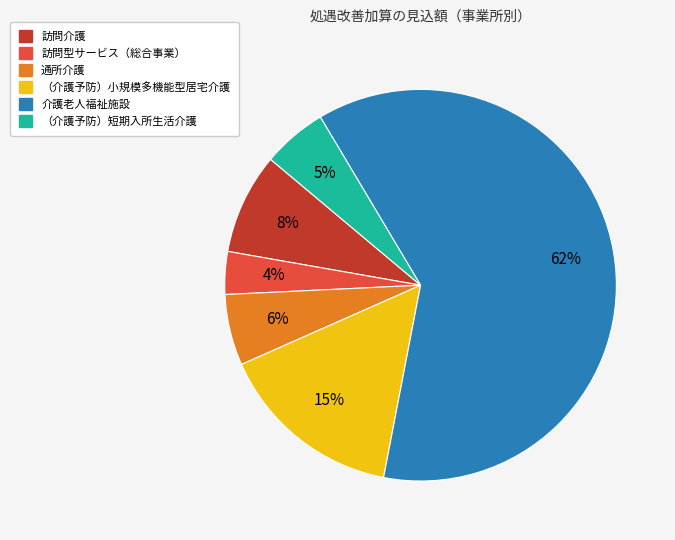

Combined, do 介護老人福祉施設 and 訪問介護 account for over 50%?

Yes